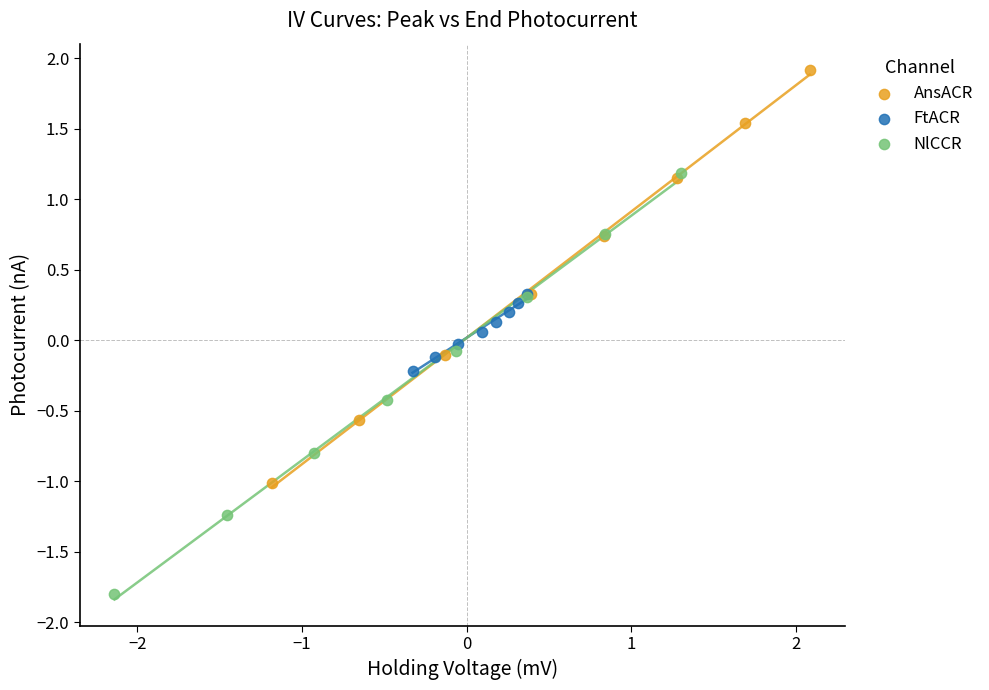

What are all the series names shown in the legend?

AnsACR, FtACR, NlCCR